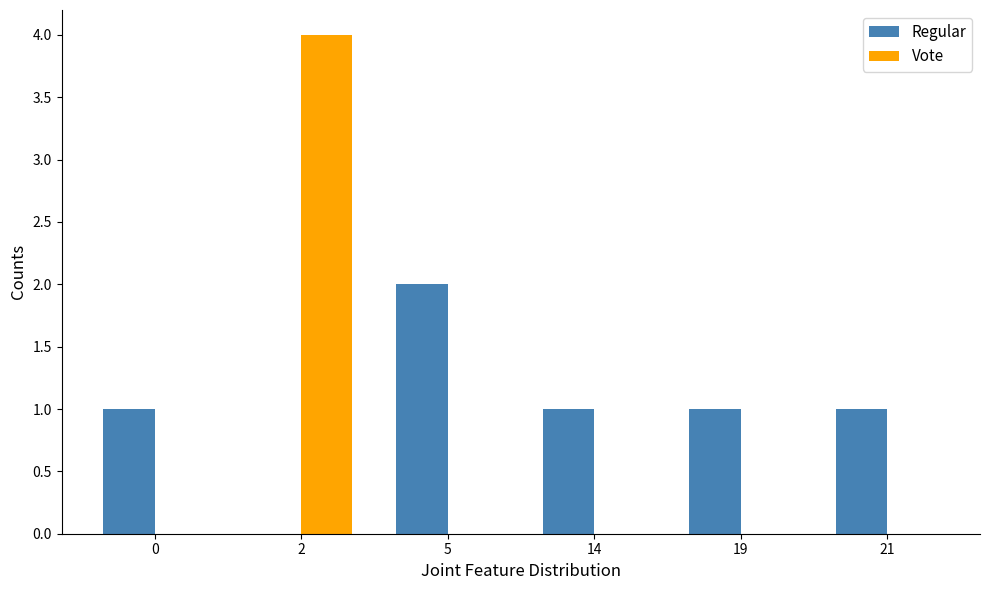

What is the average value of the Vote series?

1